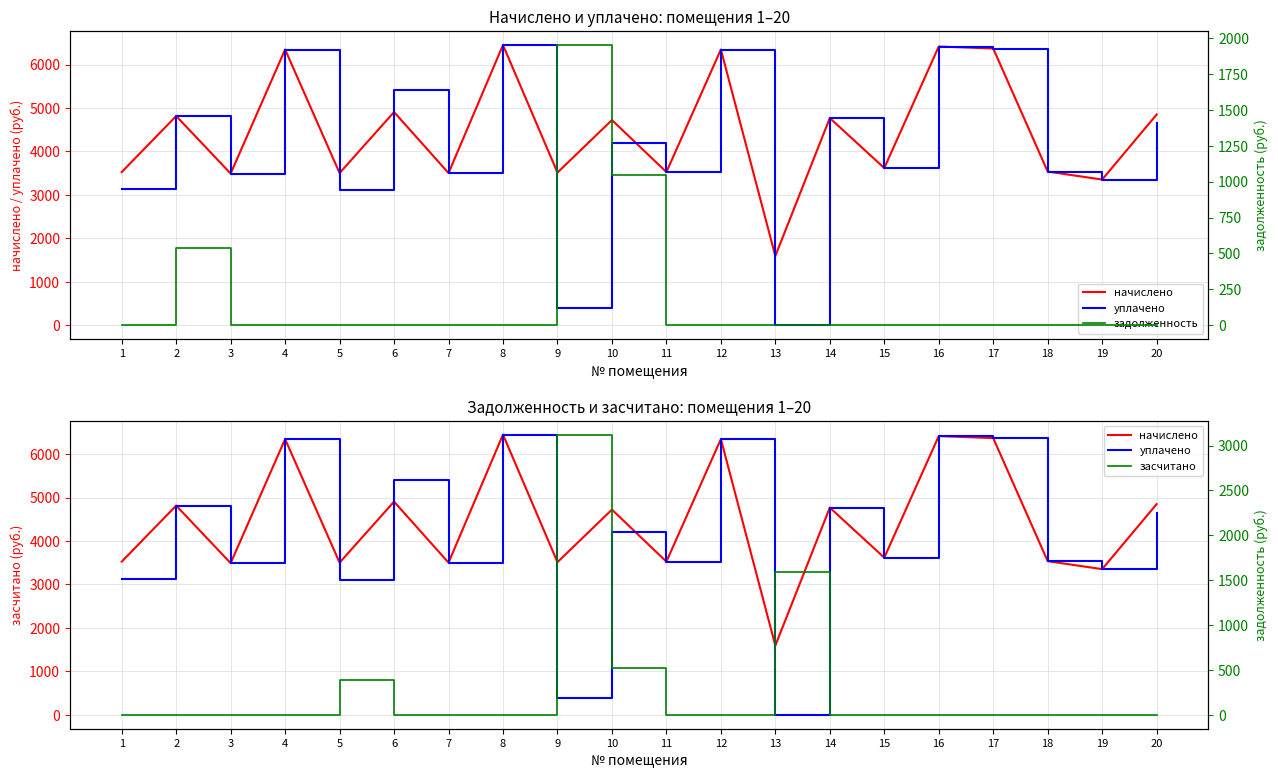

Does the chart display data point markers on the line(s)?

No